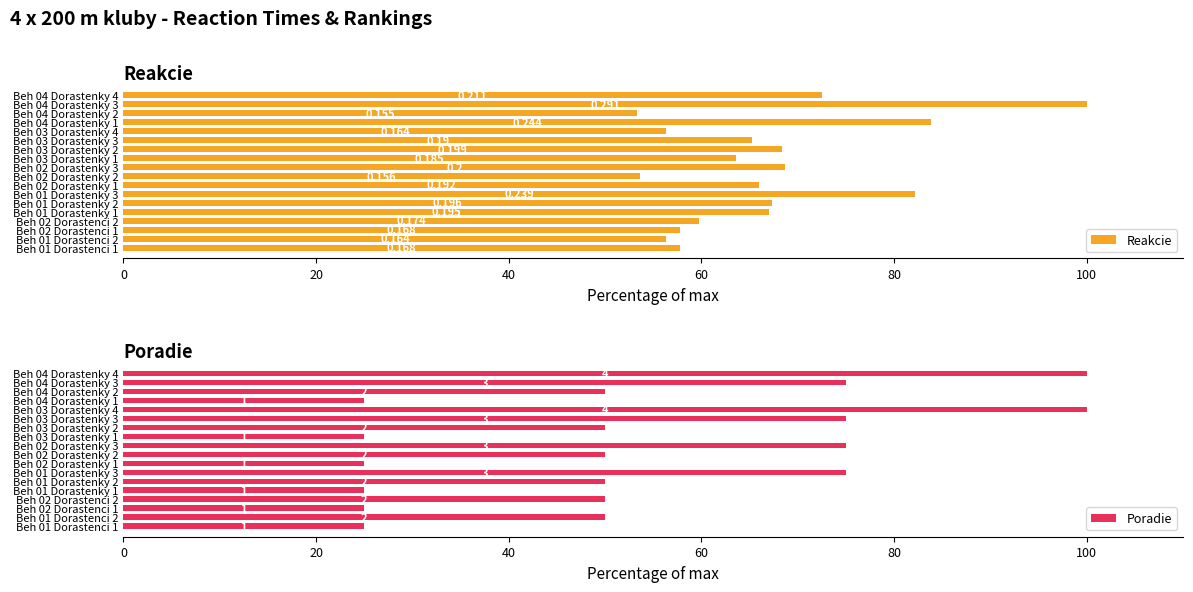

List the series in order of their peak value, lowest first.

Reakcie, Poradie